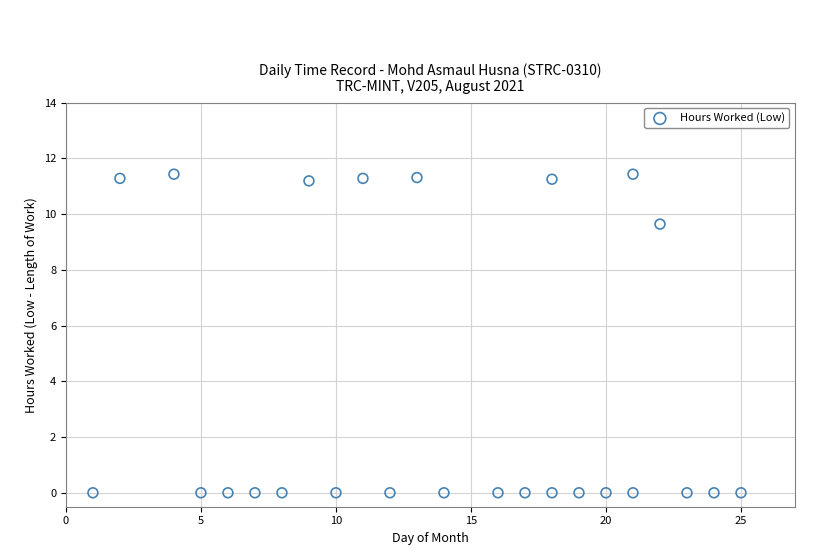

What Y value in the scatter plot is closest to 5?

9.6